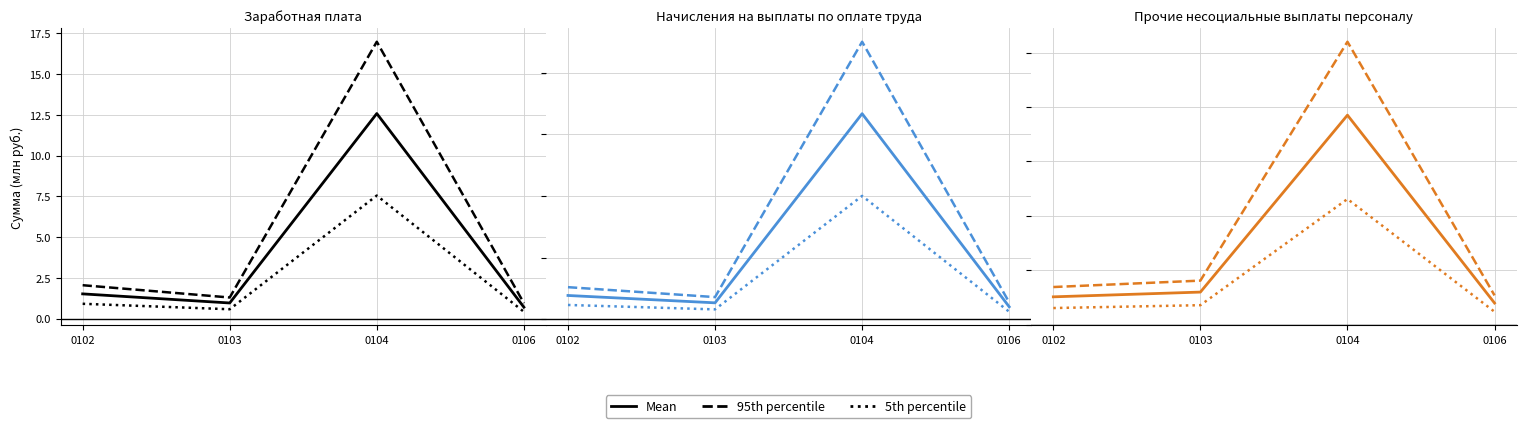

How many lines are shown in the chart?

3